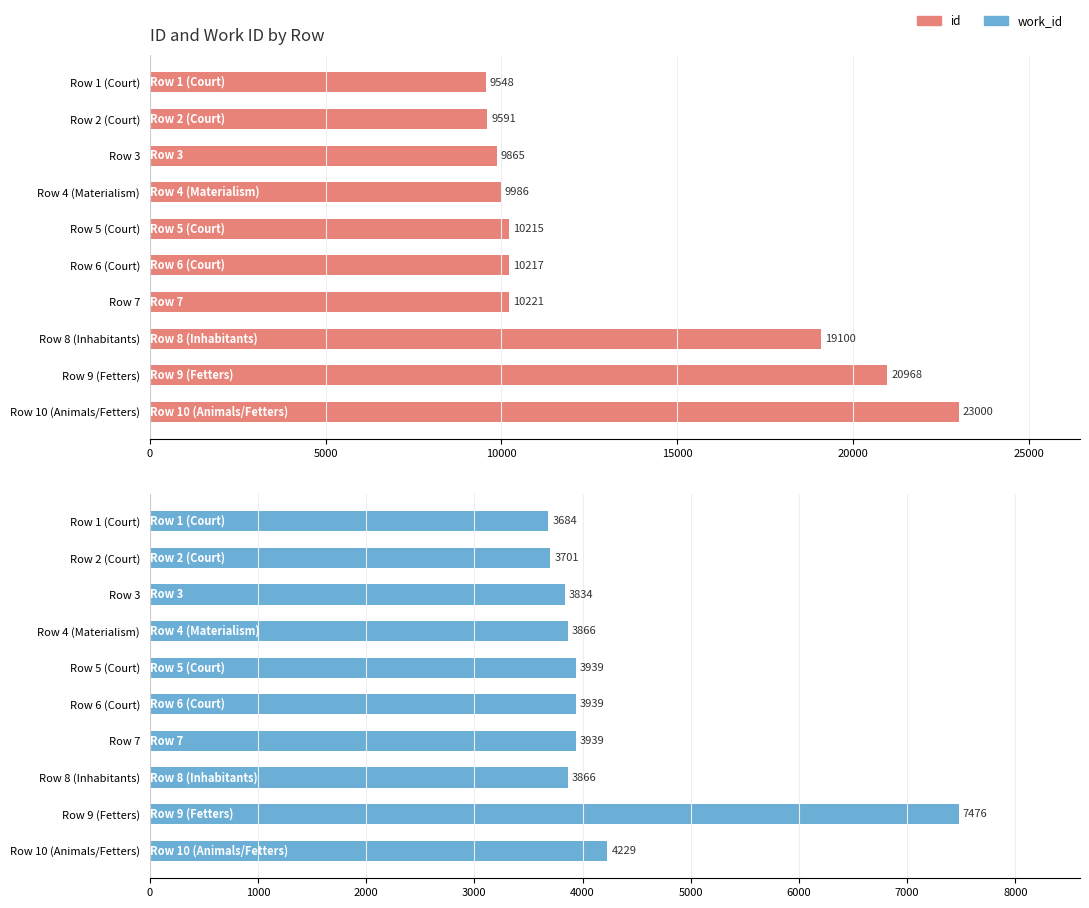

How many distinct data groups are displayed?

2